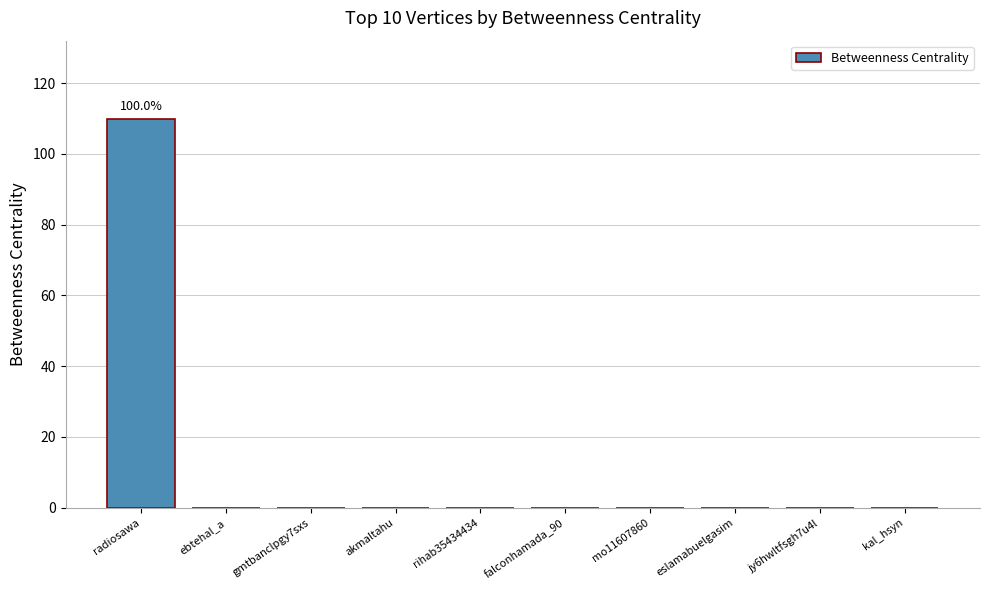

Which category has the highest value across all series?

radiosawa